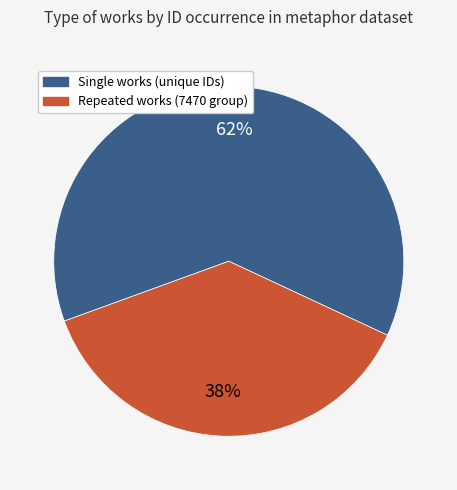

What is the largest slice in the pie chart?

Single works (unique IDs)